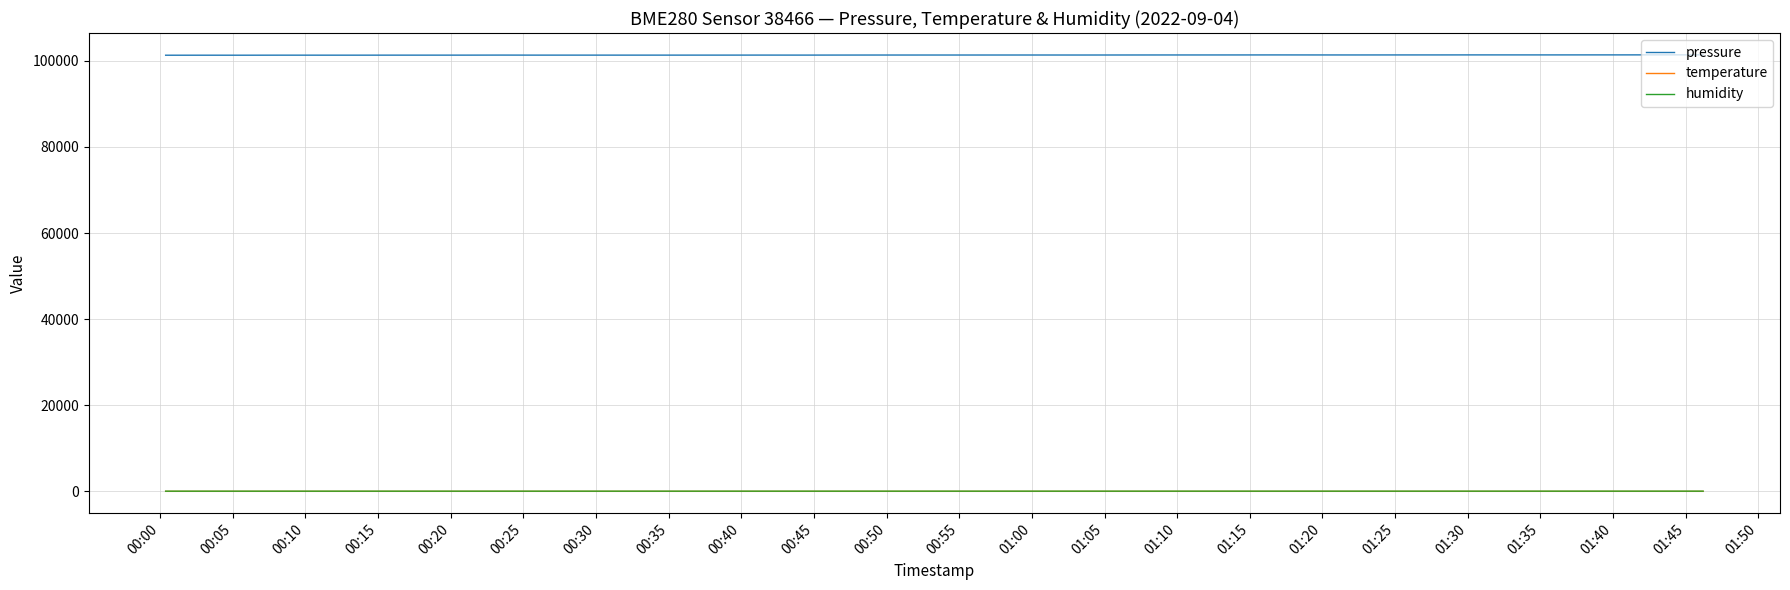

Which series has the largest total across all categories?

pressure